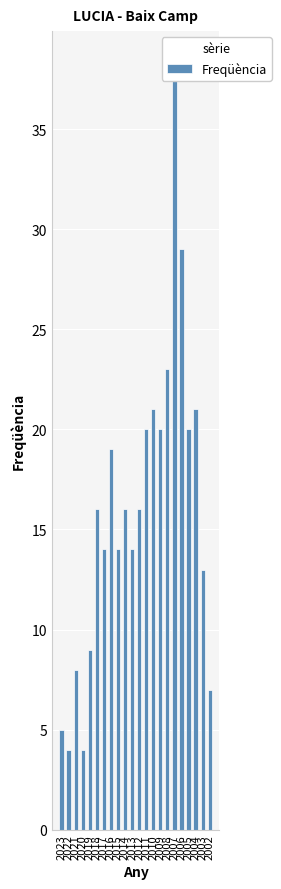

Count the number of data series in this chart.

1